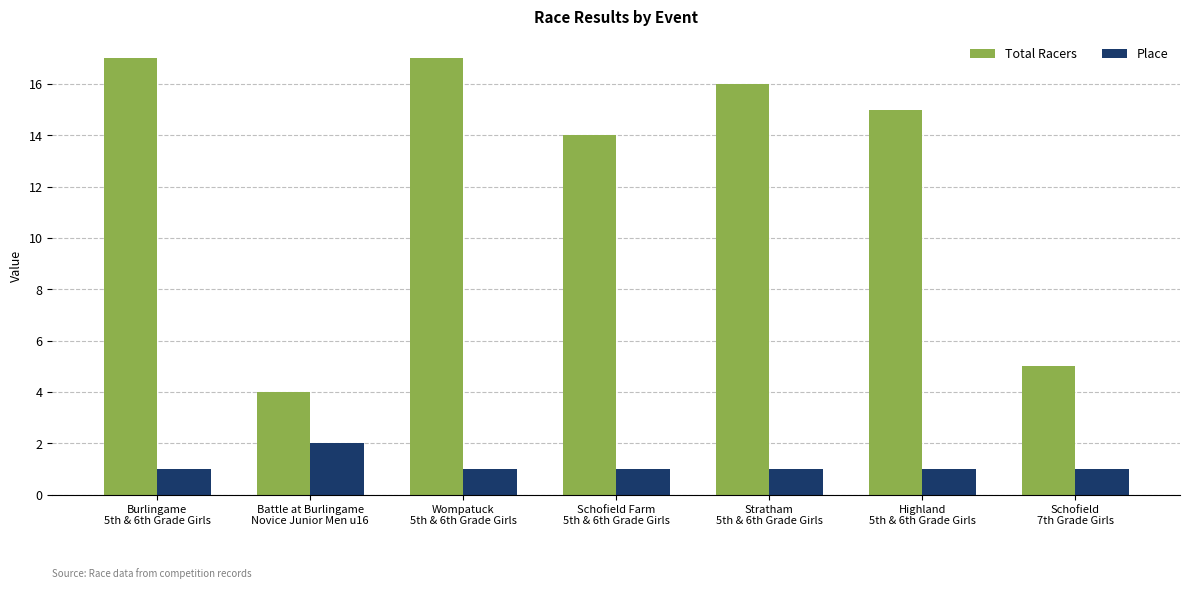

Rank the series at Wompatuck
5th & 6th Grade Girls from highest to lowest value.

Total Racers, Place